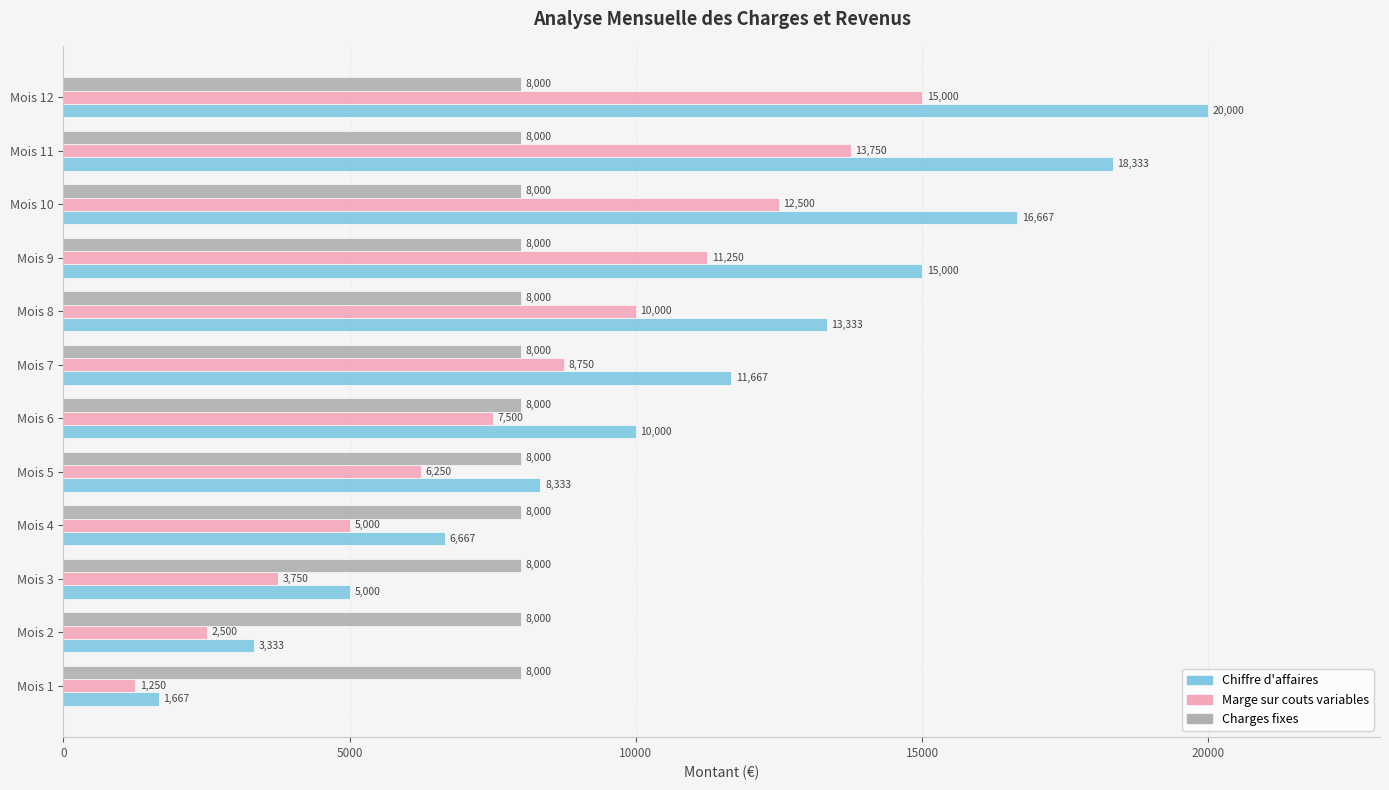

What is the difference between the second highest and second lowest values in the Chiffre d'affaires series?

15000.0